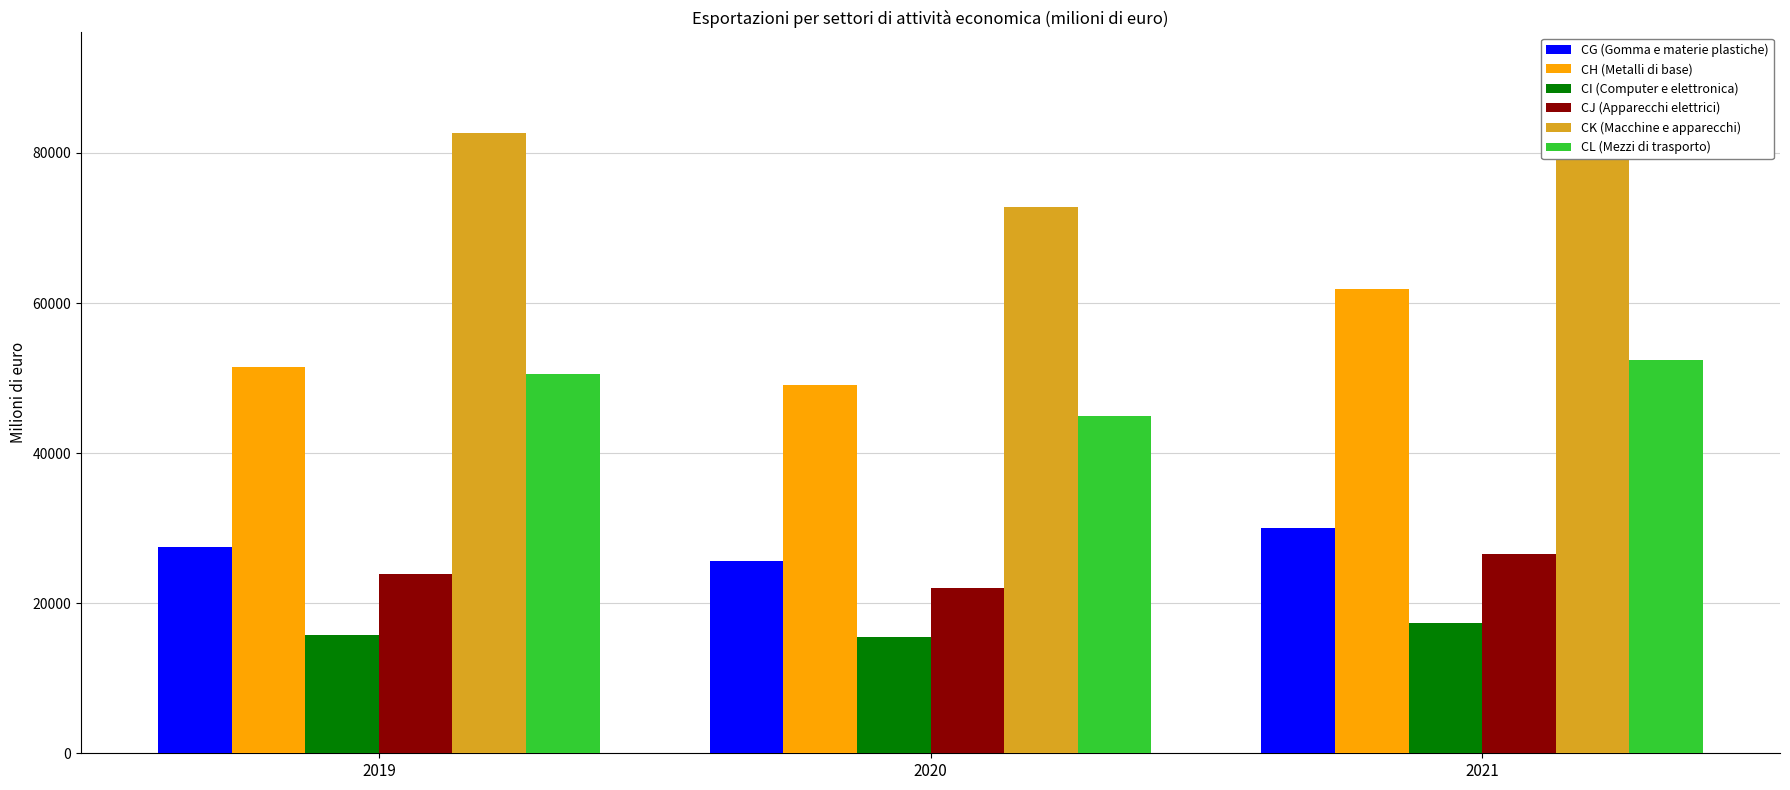

Which series has the widest spread of values?

CH (Metalli di base)